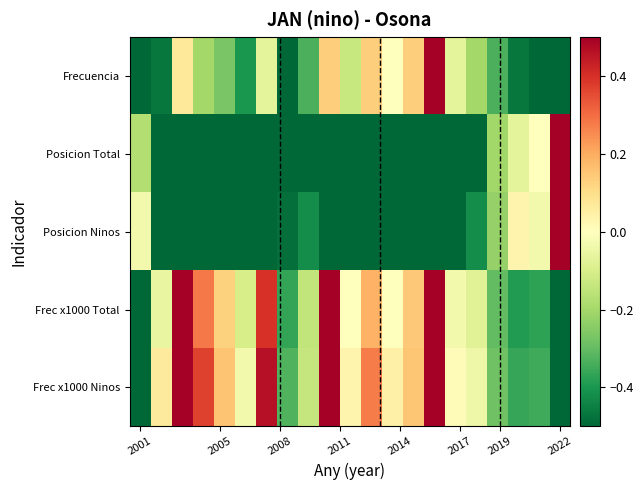

What is the maximum value shown in the chart?

1.0